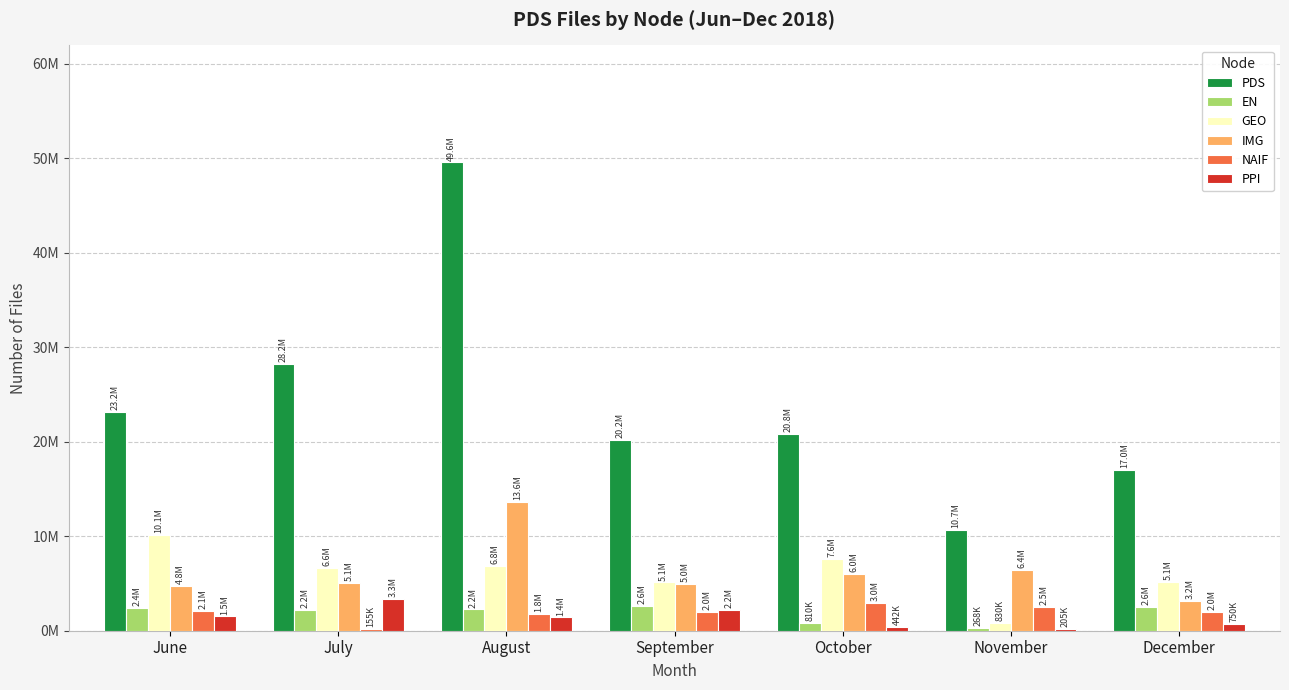

Which series has the largest total across all categories?

PDS